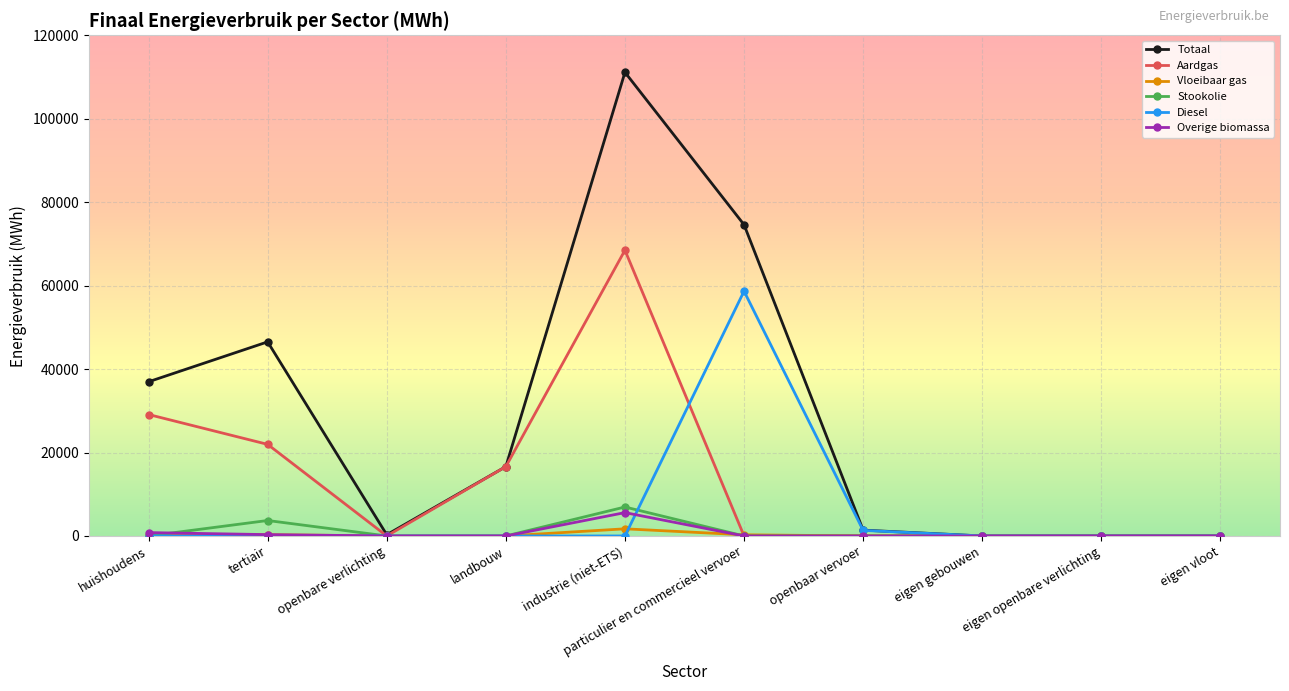

Which series changed the most between industrie (niet-ETS) and eigen openbare verlichting?

Totaal